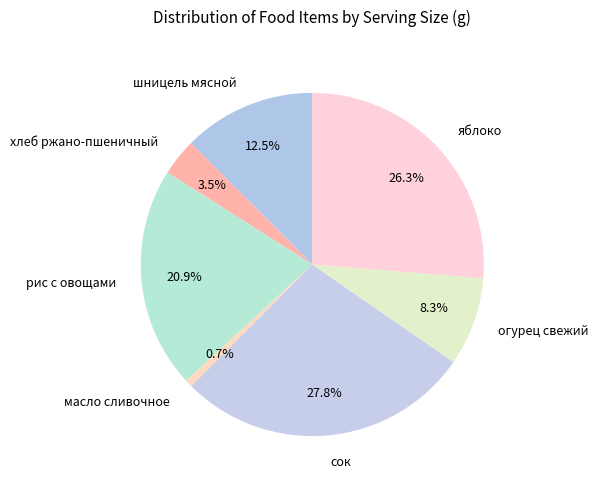

Rank the categories by value from lowest to highest.

масло сливочное, хлеб ржано-пшеничный, огурец свежий, шницель мясной, рис с овощами, яблоко, сок